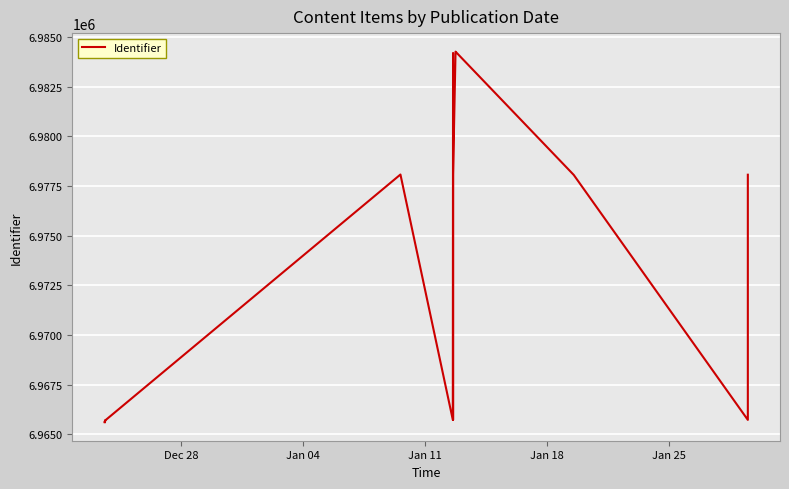

Is this an area chart (filled region under the line)?

No